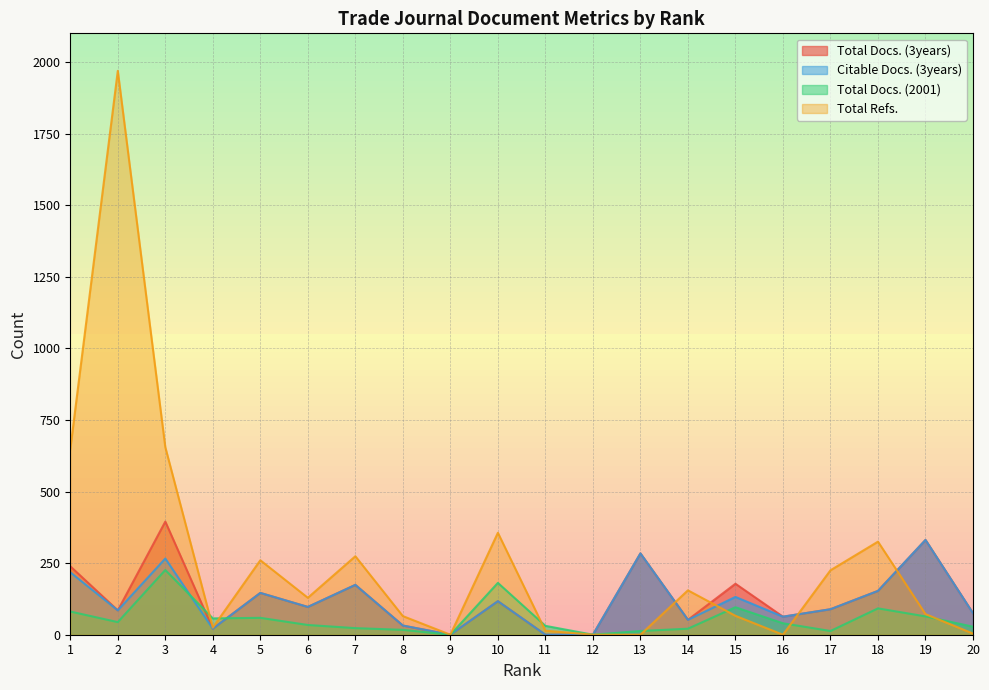

What is the spread (max minus min) of values at 2?

1925